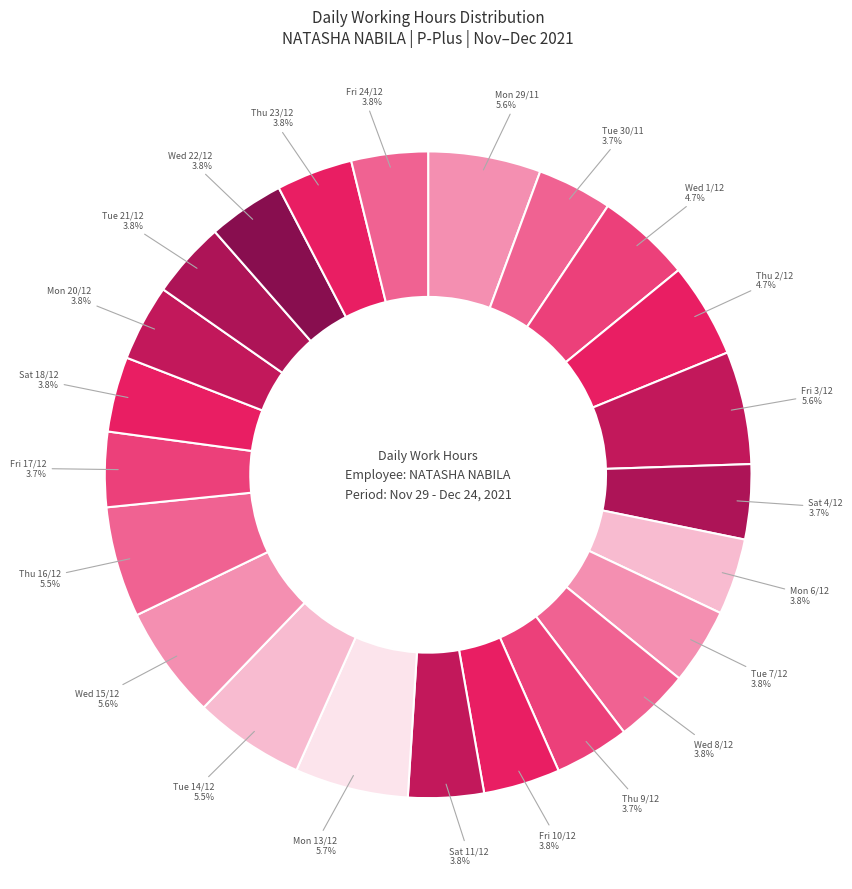

Rank the categories by value from lowest to highest.

Sat 4/12, Tue 30/11, Thu 9/12, Fri 17/12, Sat 18/12, Sat 11/12, Wed 8/12, Thu 23/12, Mon 6/12, Tue 7/12, Mon 20/12, Tue 21/12, Wed 22/12, Fri 24/12, Fri 10/12, Wed 1/12, Thu 2/12, Thu 16/12, Tue 14/12, Mon 29/11, Fri 3/12, Wed 15/12, Mon 13/12